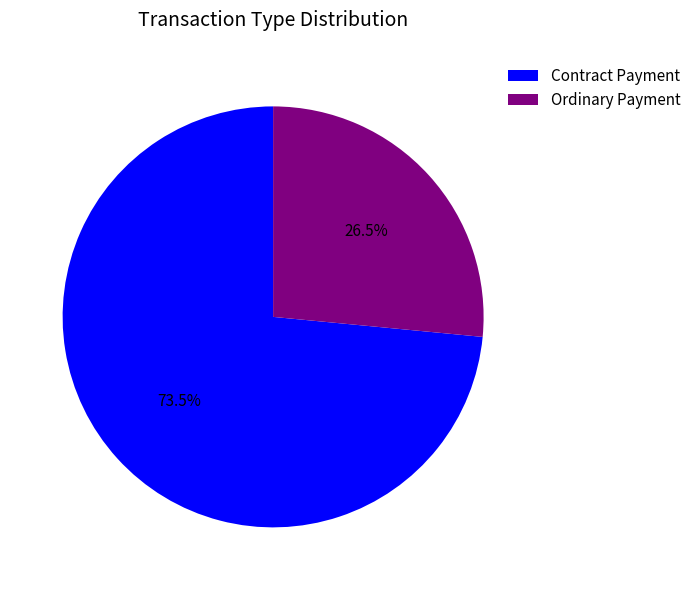

Approximately how many times larger is the value at Ordinary Payment compared to Contract Payment?

0.4